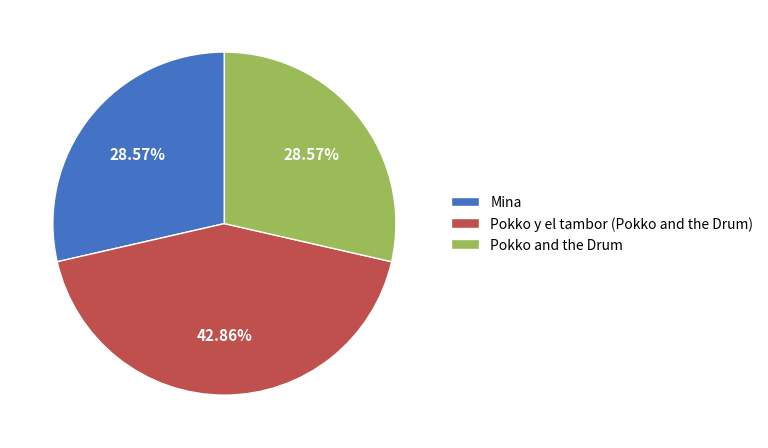

Is it true that Pokko and the Drum is 29% of the pie?

True